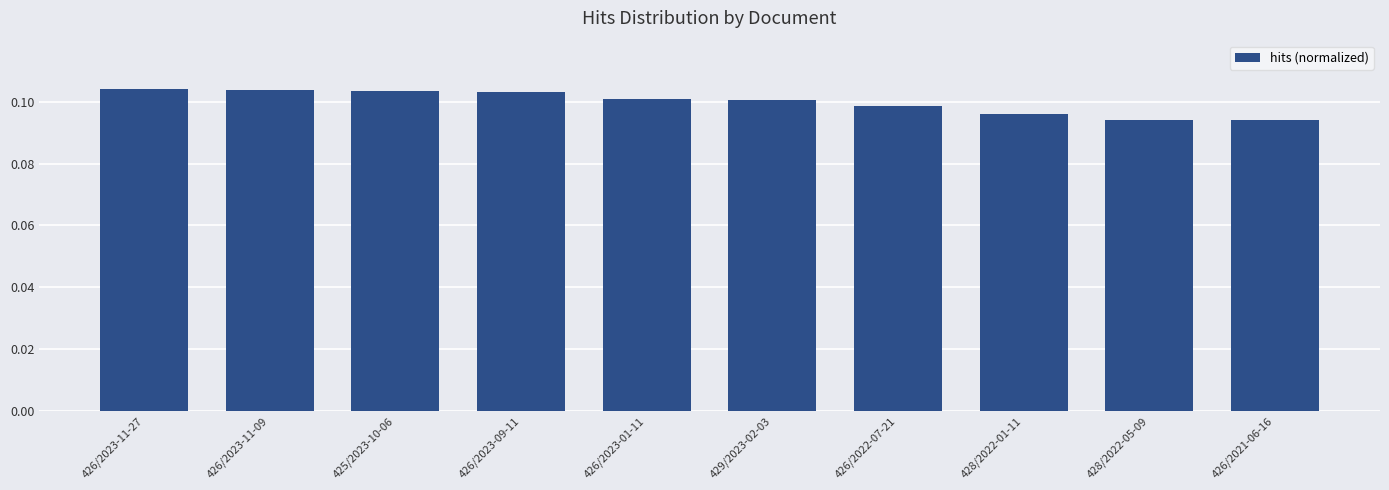

What position from the right is 426/2021-06-16?

1